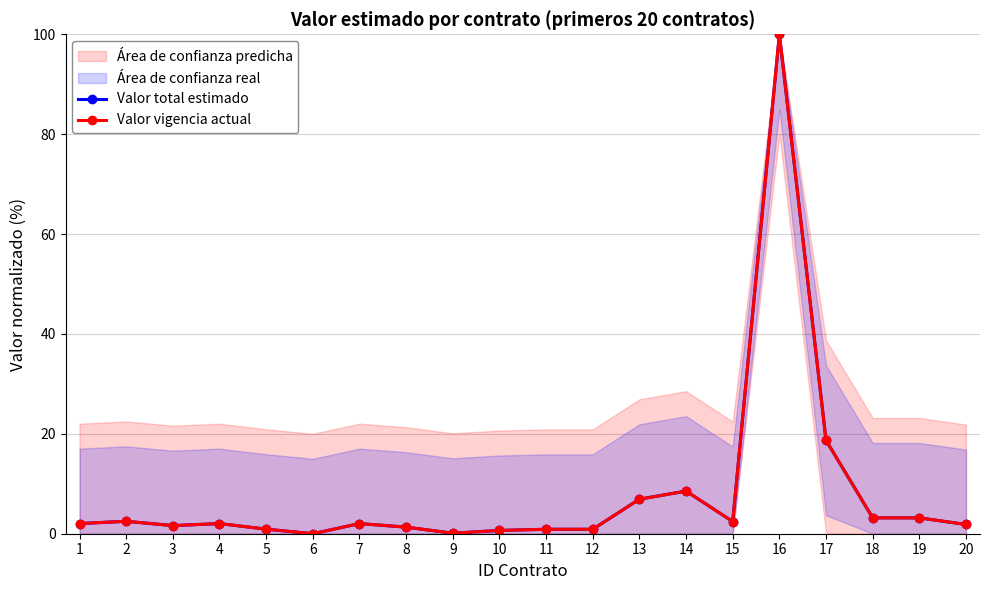

The value of Valor vigencia actual at 17 is 18.7. True or false?

True